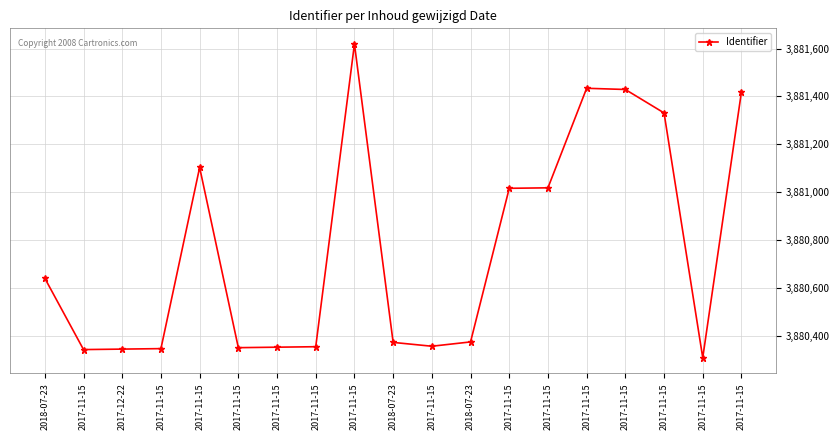

Count the number of data series in this chart.

1